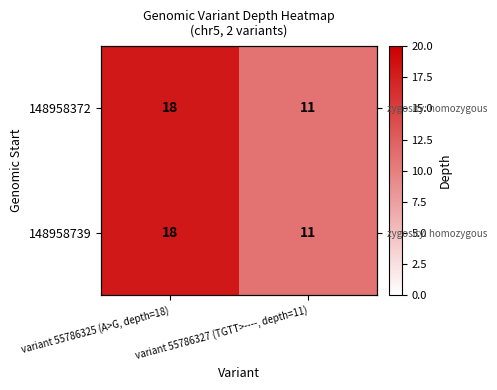

How many series are shown in this chart?

2